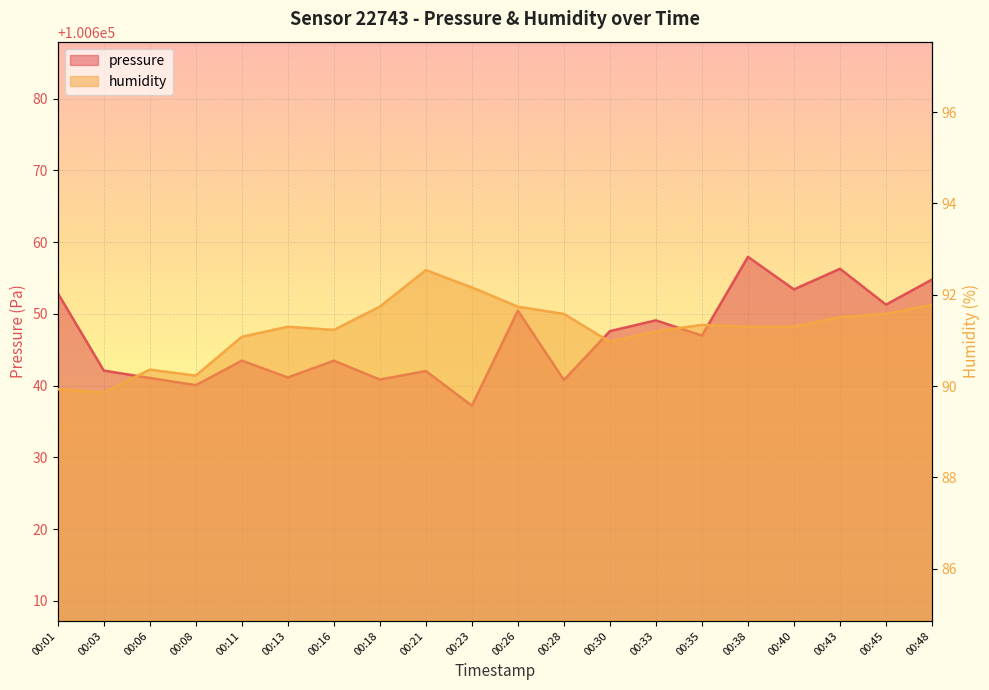

What is the difference between the highest and lowest values at 00:18?

100549.1